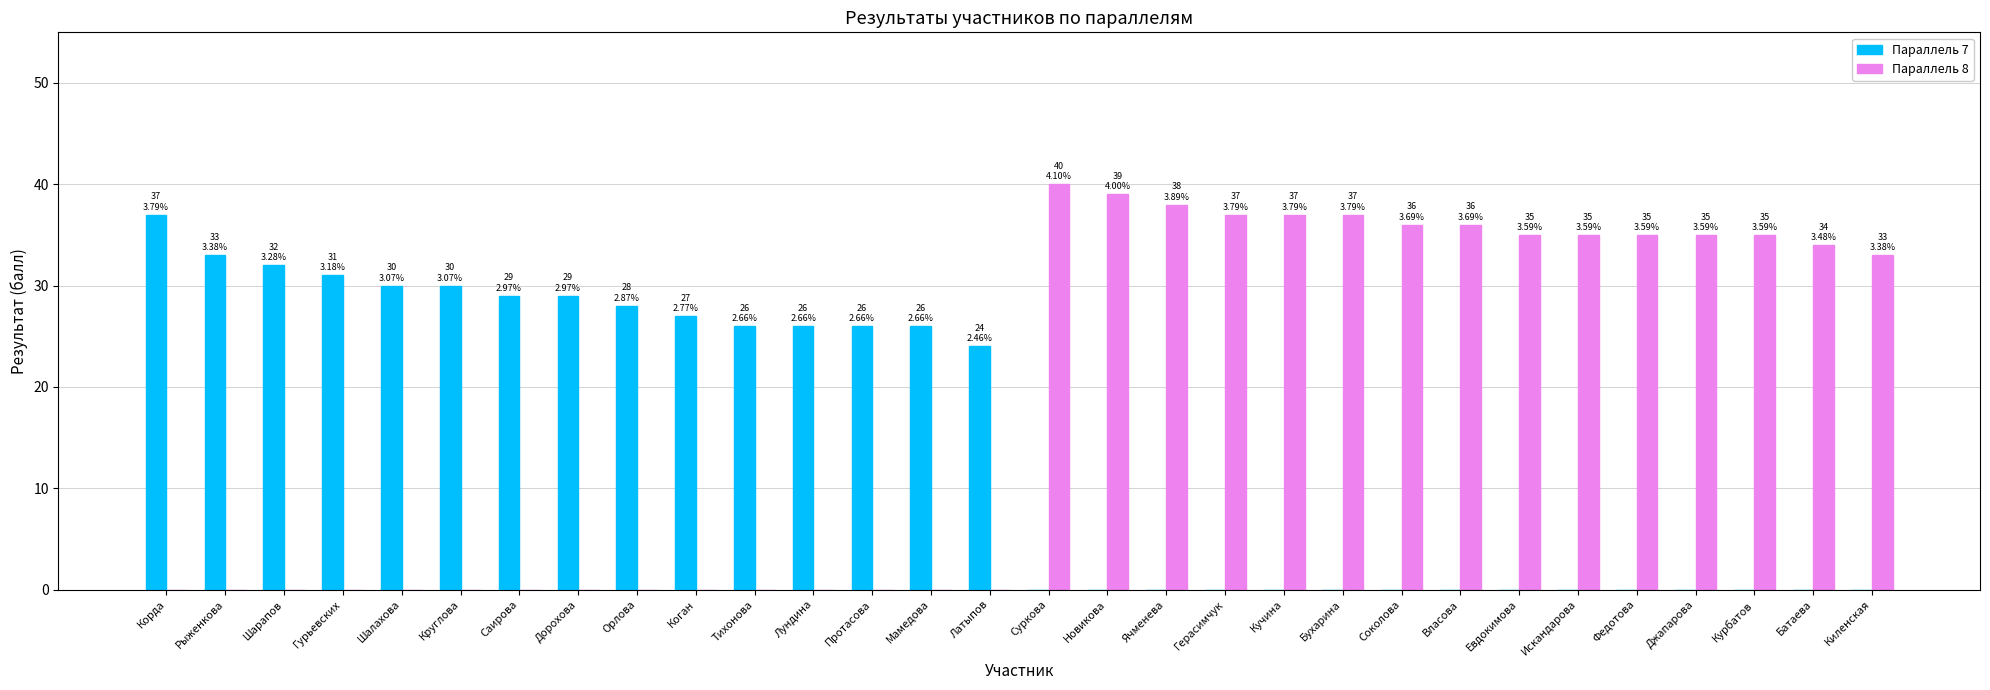

True or false: Параллель 8 has a value of 35 at Искандарова.

True